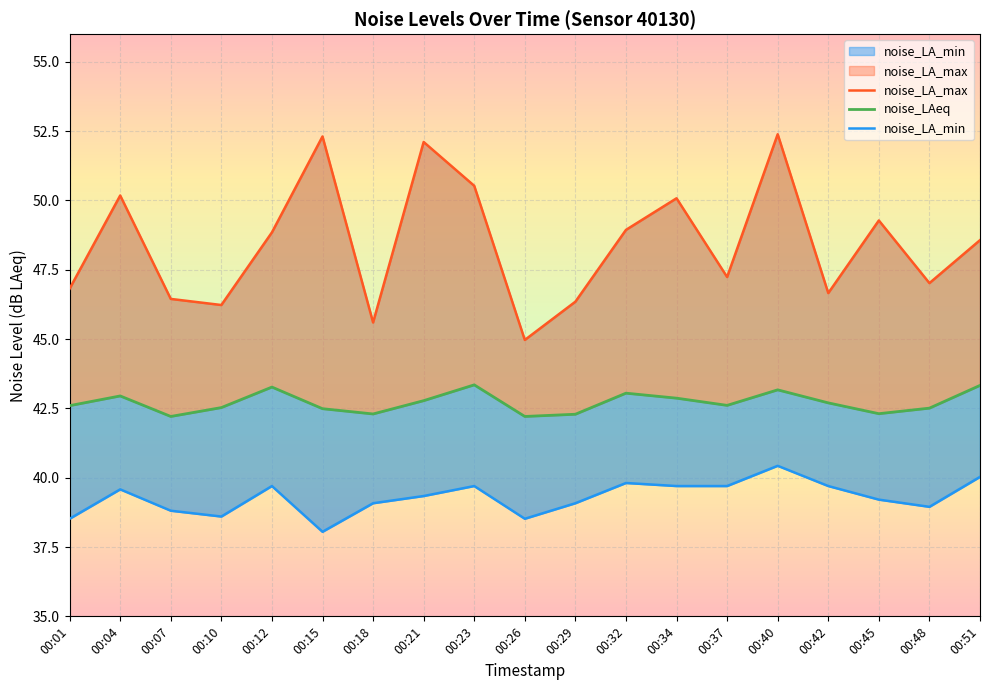

True or false: noise_LAeq and noise_LA_min intersect in this chart.

False